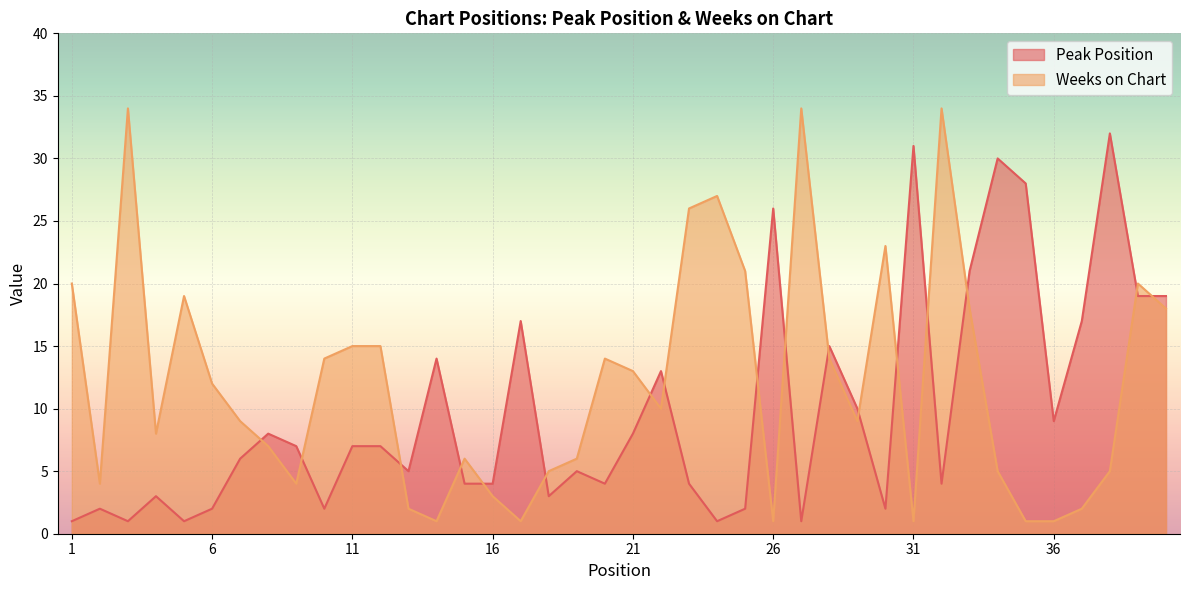

The value of Weeks on Chart at 7 is 13. True or false?

False